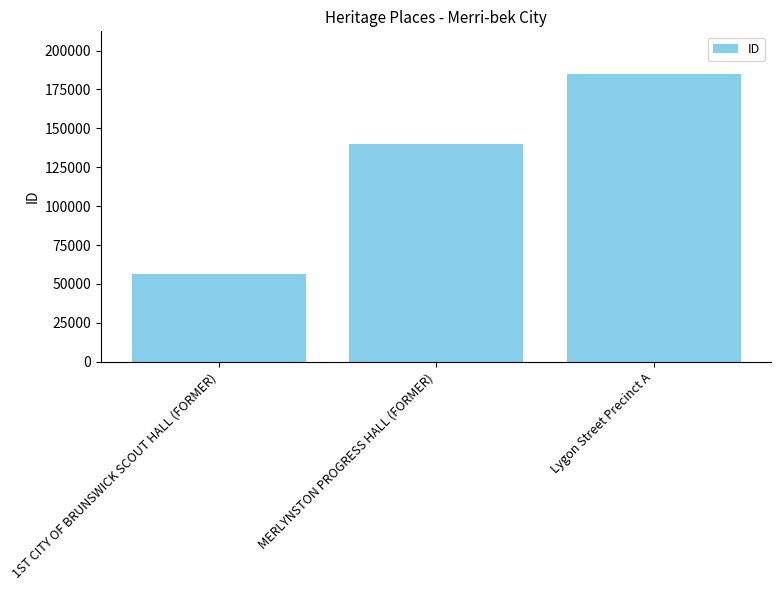

Is it true that the value at Lygon Street Precinct A is 184692?

True